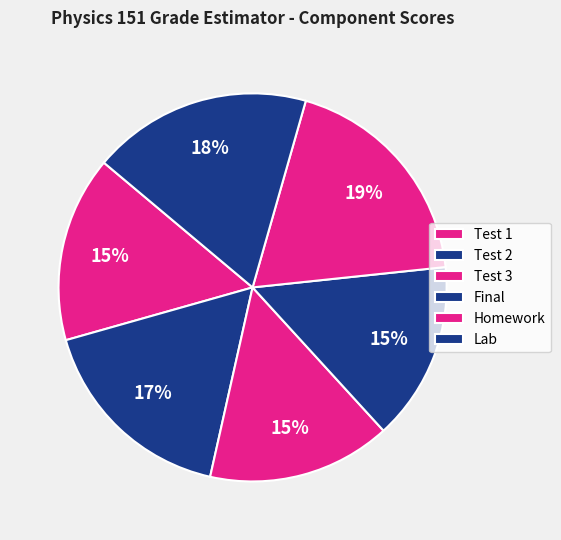

Is the sum of Homework and Test 2 greater than half?

No